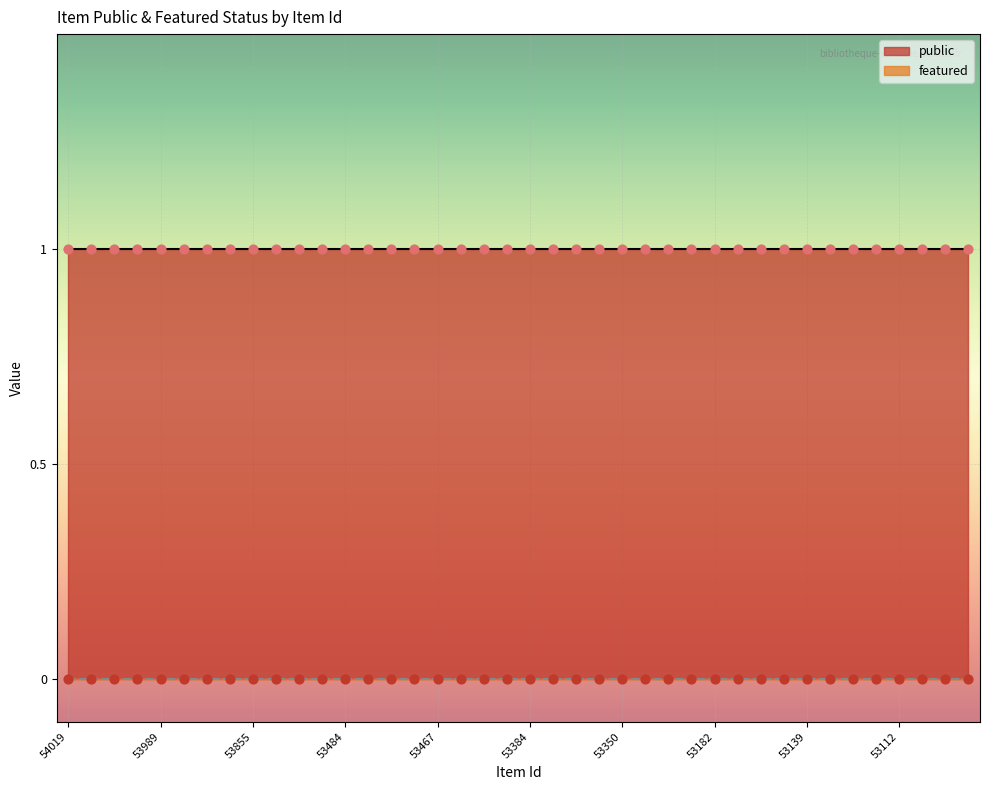

At which category is the sum across all series the highest?

54019